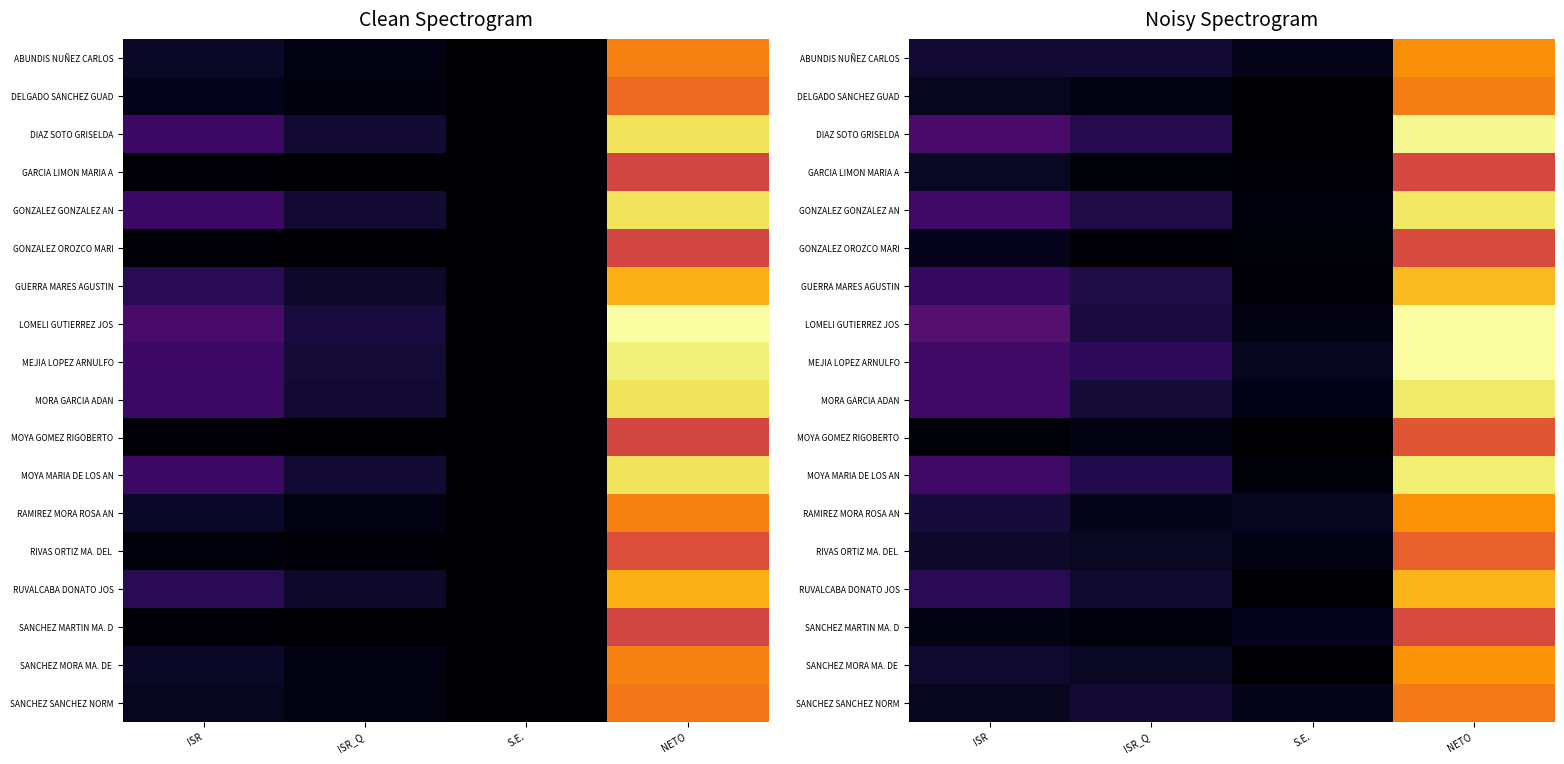

The value of LOMELI GUTIERREZ JOS at S.E. is 325.0. True or false?

False